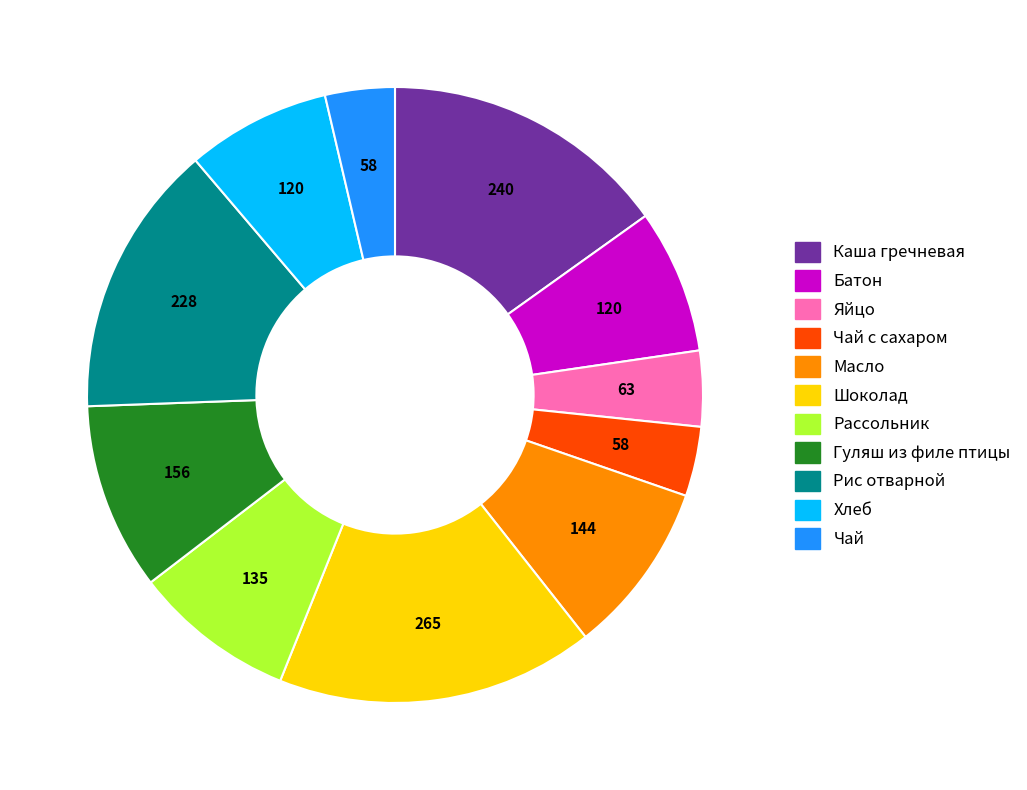

Count the number of slices in the pie.

11